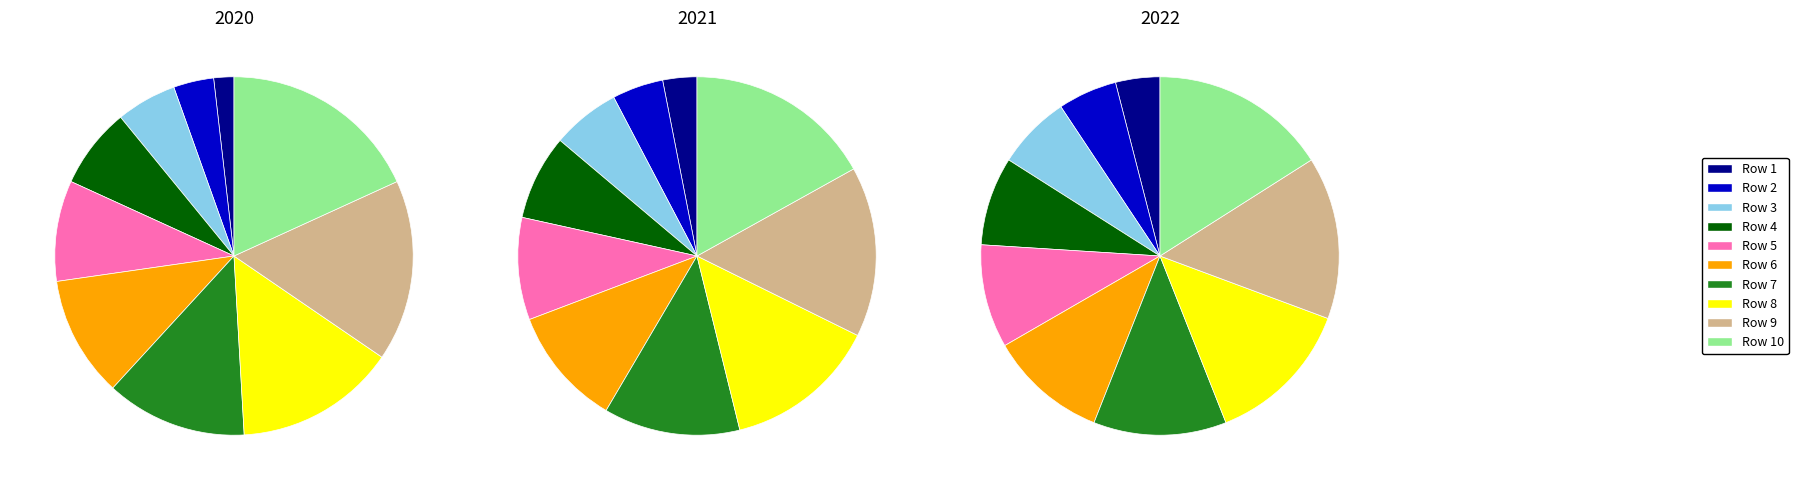

Count the number of slices in the pie.

10